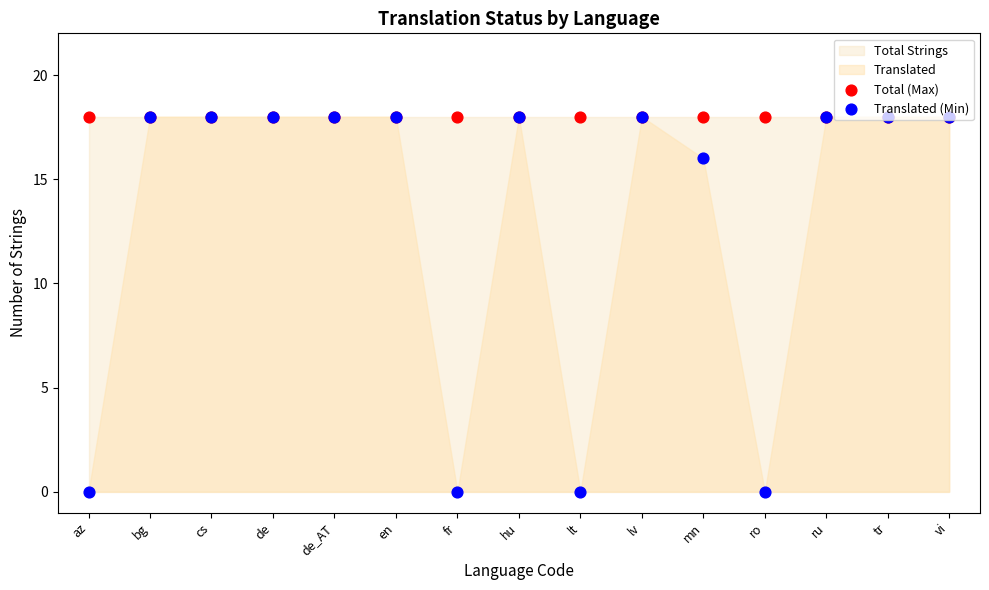

At which category is the sum across all series the highest?

bg